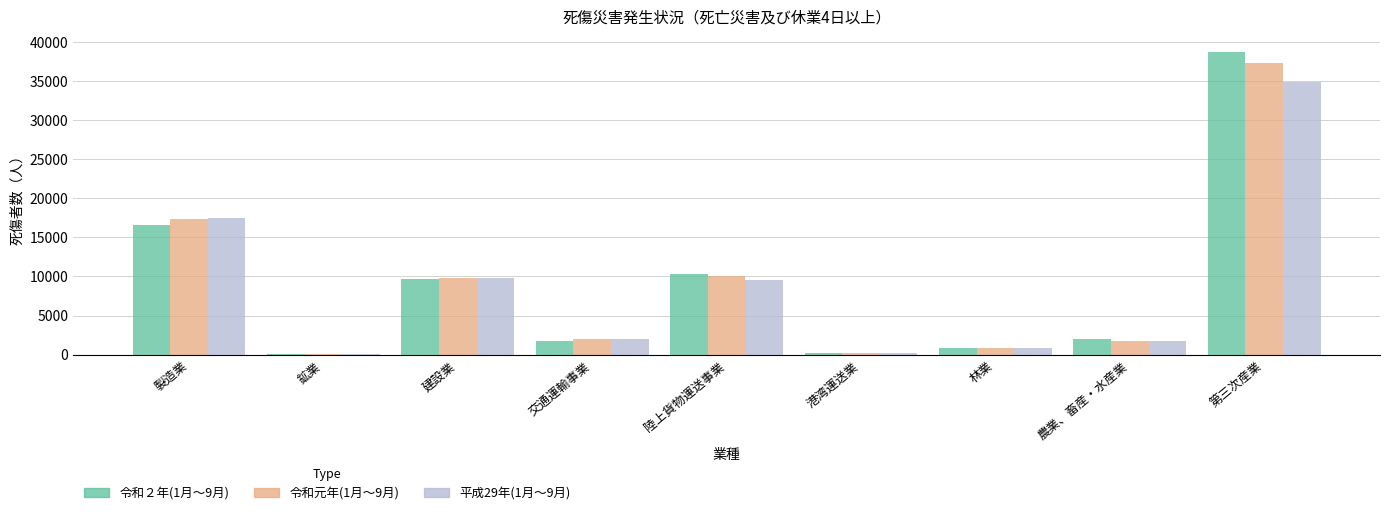

What is the label of the 8th bar from the left?

農業、畜産・水産業